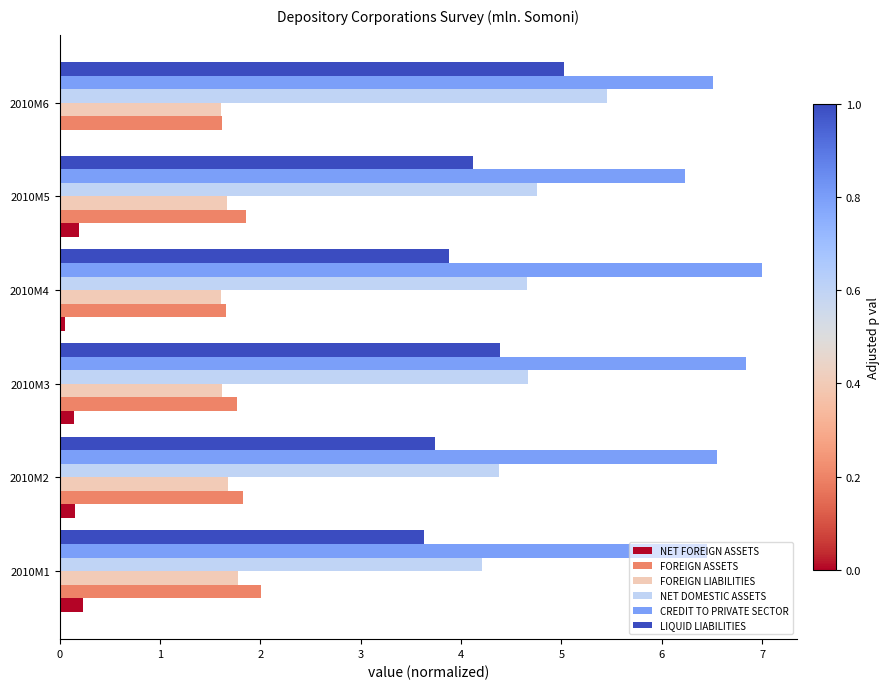

Which series has the largest total across all categories?

CREDIT TO PRIVATE SECTOR